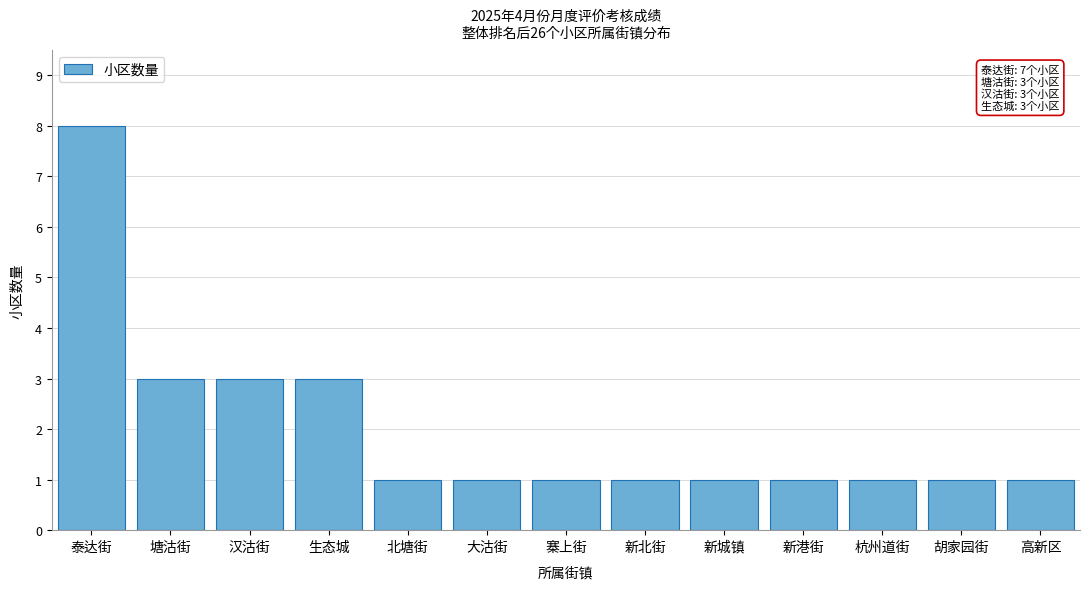

Reading left to right, extract all data points from this chart.

泰达街=8	塘沽街=3	汉沽街=3	生态城=3	北塘街=1	大沽街=1	寨上街=1	新北街=1	新城镇=1	新港街=1	杭州道街=1	胡家园街=1	高新区=1